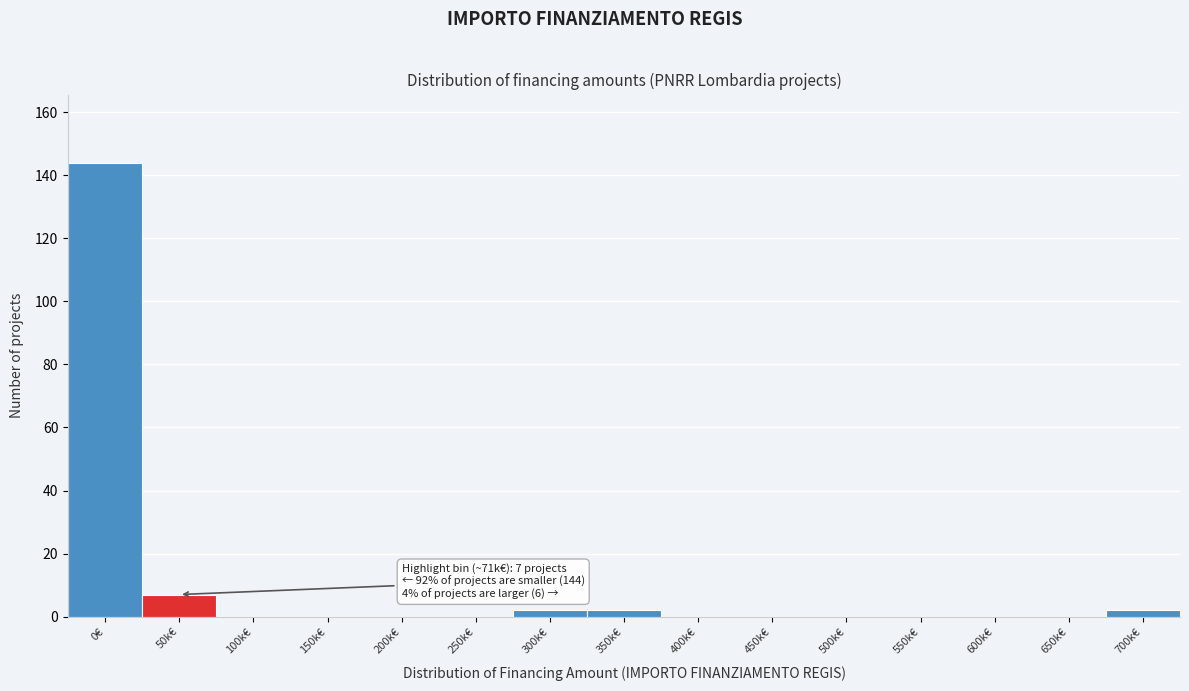

Reading right to left, what are all the values shown in this chart?

700k€=2	650k€=0	600k€=0	550k€=0	500k€=0	450k€=0	400k€=0	350k€=2	300k€=2	250k€=0	200k€=0	150k€=0	100k€=0	50k€=7	0€=144